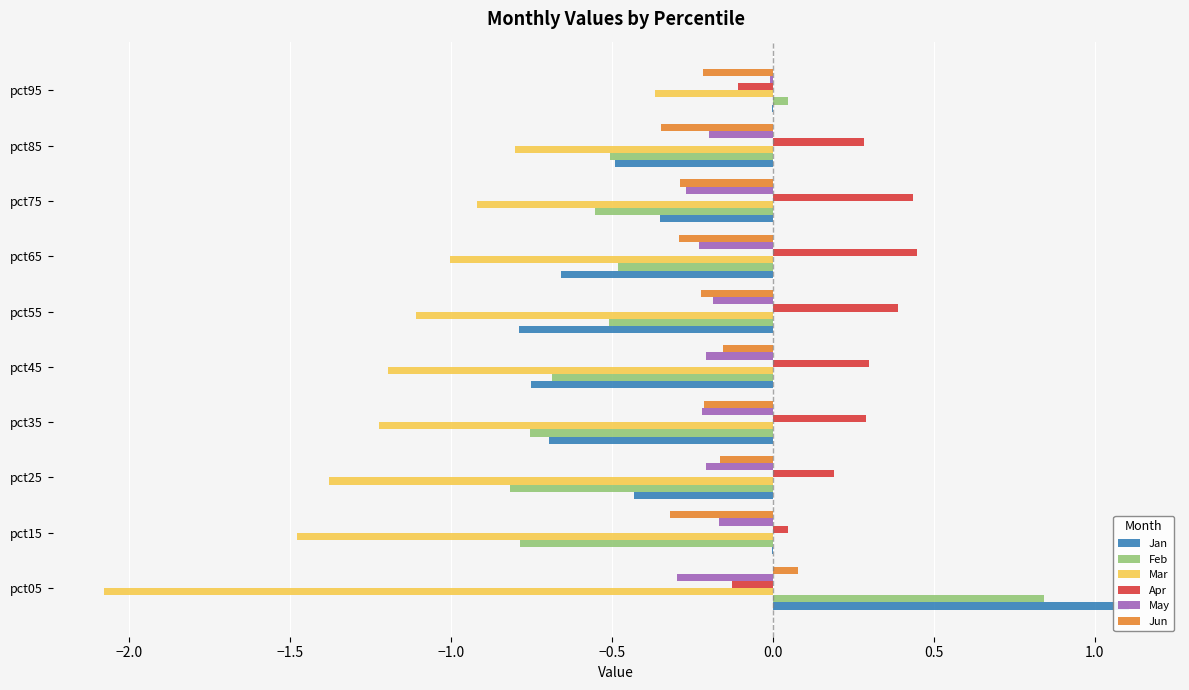

Reading right to left, list all the values displayed in this chart.

Jan: -0.0	-0.5	-0.3	-0.7	-0.8	-0.8	-0.7	-0.4	-0.0	1.1
Feb: 0.0	-0.5	-0.6	-0.5	-0.5	-0.7	-0.8	-0.8	-0.8	0.8
Mar: -0.4	-0.8	-0.9	-1.0	-1.1	-1.2	-1.2	-1.4	-1.5	-2.1
Apr: -0.1	0.3	0.4	0.4	0.4	0.3	0.3	0.2	0.0	-0.1
May: -0.0	-0.2	-0.3	-0.2	-0.2	-0.2	-0.2	-0.2	-0.2	-0.3
Jun: -0.2	-0.3	-0.3	-0.3	-0.2	-0.2	-0.2	-0.2	-0.3	0.1